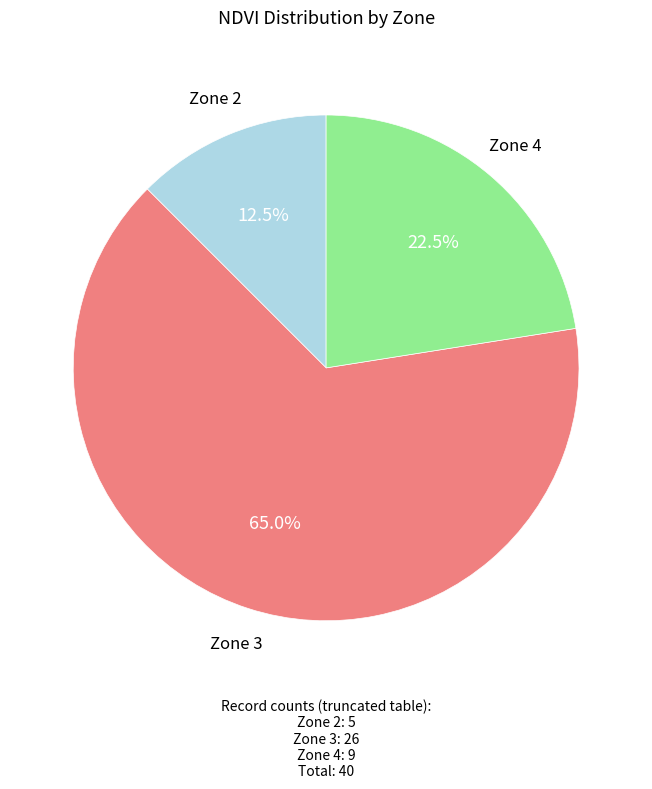

Is there any slice that represents more than half of the pie?

Yes